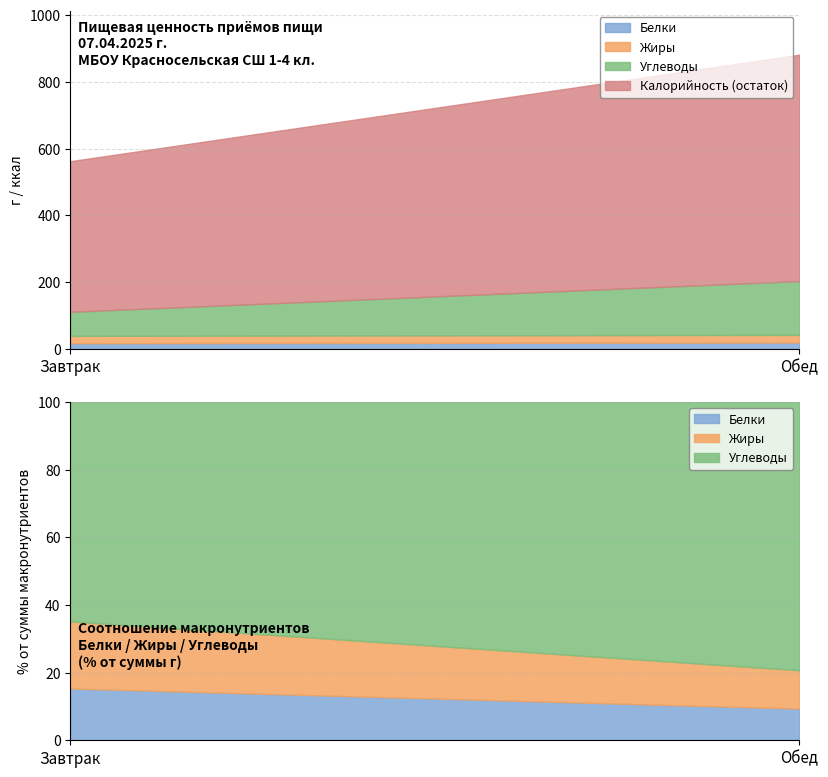

List the series in order of their peak value, highest first.

Калорийность, Углеводы, Жиры, Белки